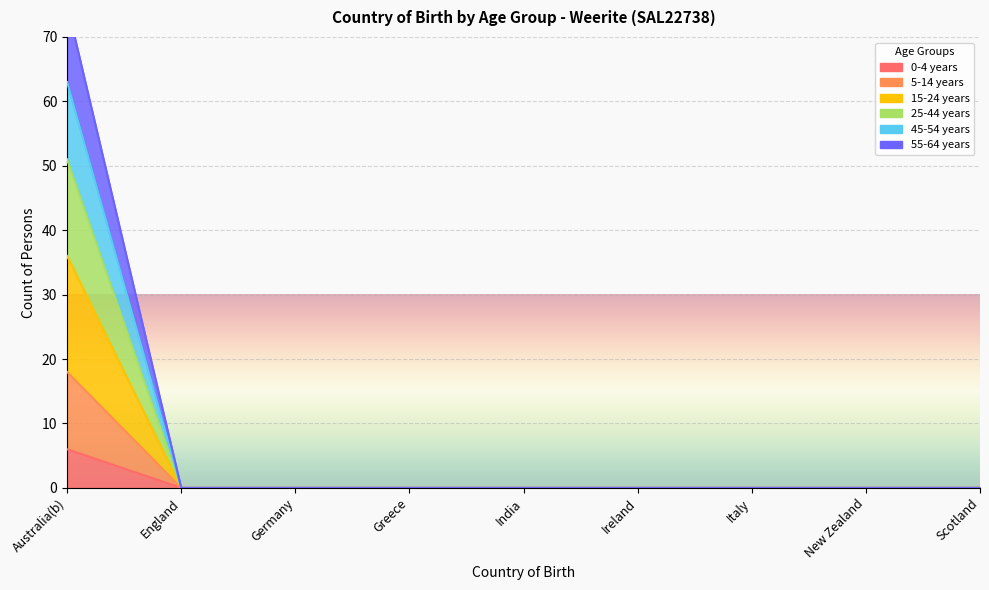

At which category is the sum across all series the highest?

Australia(b)